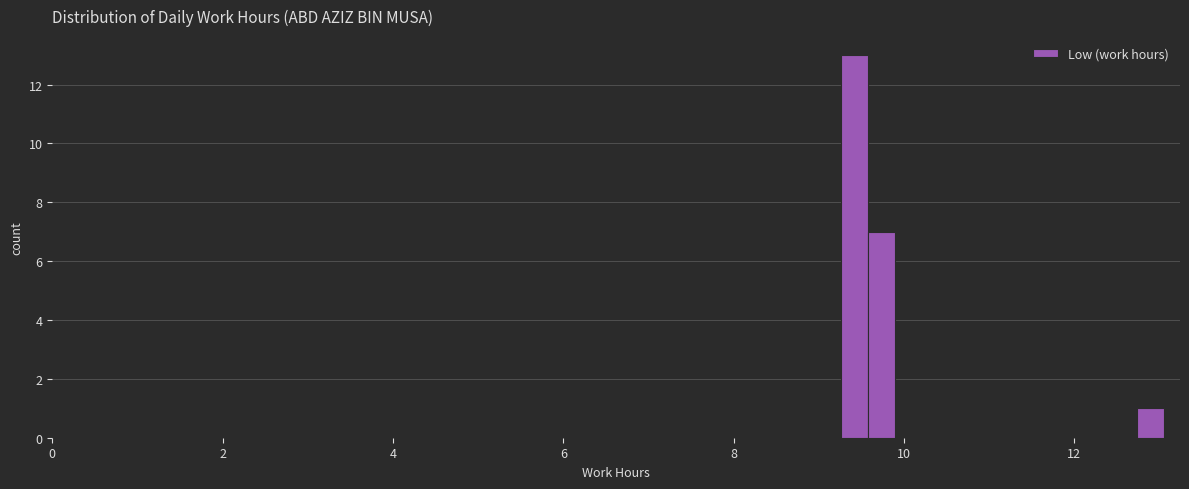

Around what value on the x-axis is the tallest bar? Give the approximate position of its centre, as read against the axis.

9.4